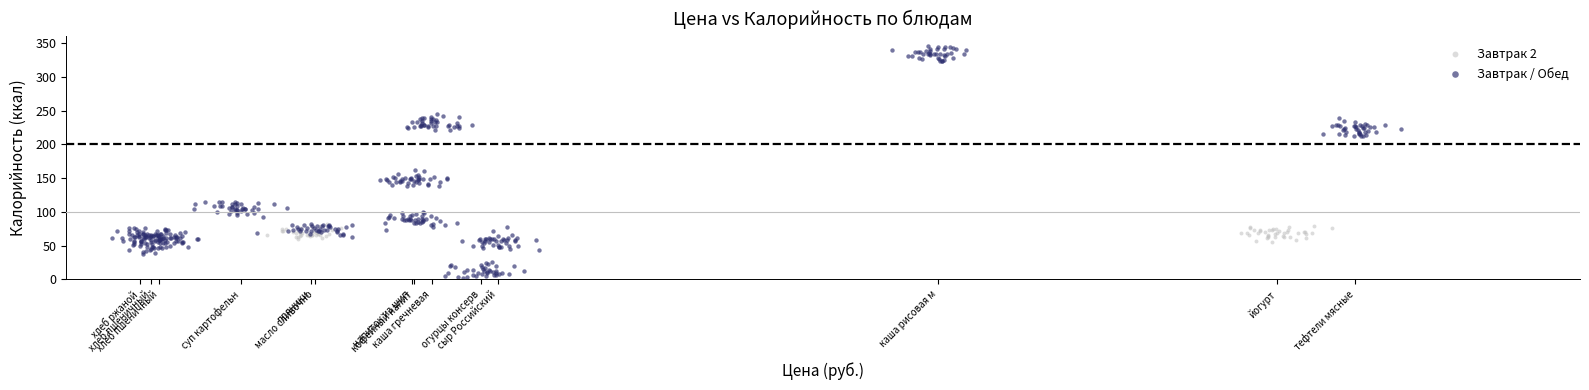

Which series has the widest spread of Y values?

Завтрак / Обед